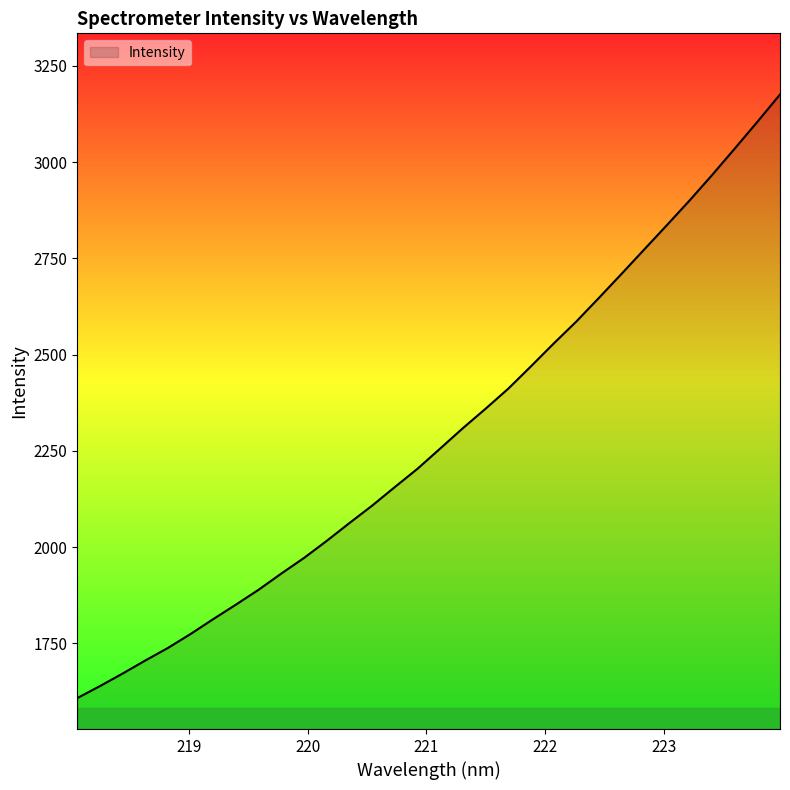

What is the sum of all values?

73210.9